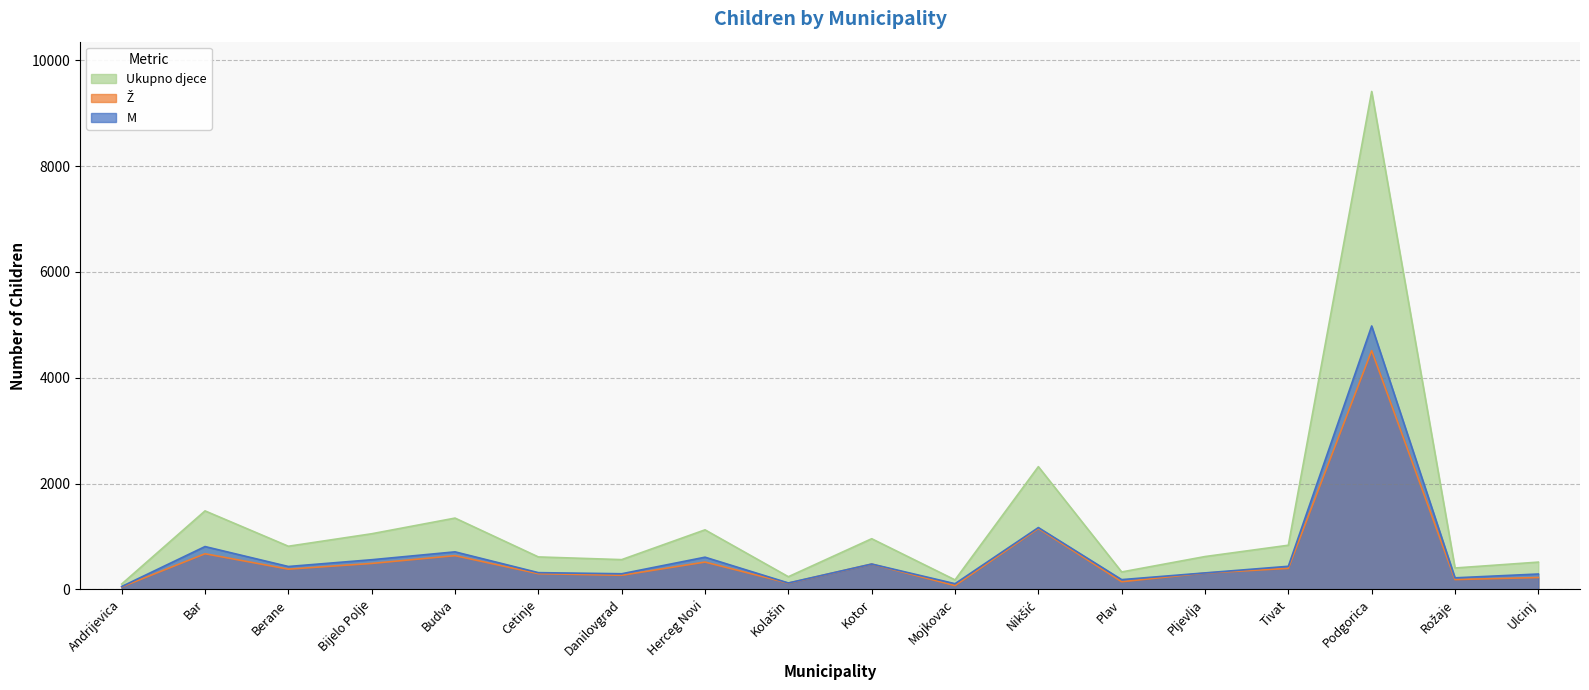

Reading left to right, what are all the values shown in this chart?

M: Andrijevica=55	Bar=810	Berane=433	Bijelo Polje=561	Budva=710	Cetinje=317	Danilovgrad=296	Herceg Novi=609	Kolašin=122	Kotor=480	Mojkovac=108	Nikšić=1169	Plav=185	Pljevlja=312	Tivat=437	Podgorica=4979	Rožaje=219	Ulcinj=291
Ž: Andrijevica=47	Bar=674	Berane=383	Bijelo Polje=491	Budva=638	Cetinje=297	Danilovgrad=267	Herceg Novi=517	Kolašin=118	Kotor=478	Mojkovac=72	Nikšić=1151	Plav=145	Pljevlja=309	Tivat=398	Podgorica=4513	Rožaje=186	Ulcinj=225
Ukupno djece: Andrijevica=102	Bar=1484	Berane=816	Bijelo Polje=1052	Budva=1348	Cetinje=614	Danilovgrad=563	Herceg Novi=1126	Kolašin=240	Kotor=958	Mojkovac=180	Nikšić=2320	Plav=330	Pljevlja=621	Tivat=835	Podgorica=9411	Rožaje=405	Ulcinj=516